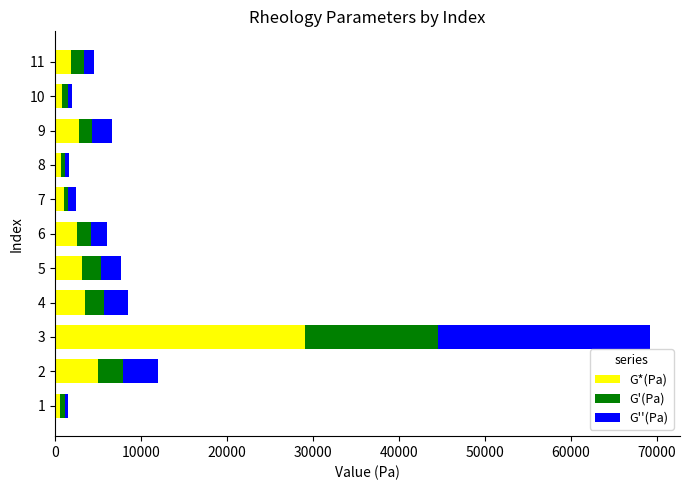

What is the total value across all series at 2?

12042.0